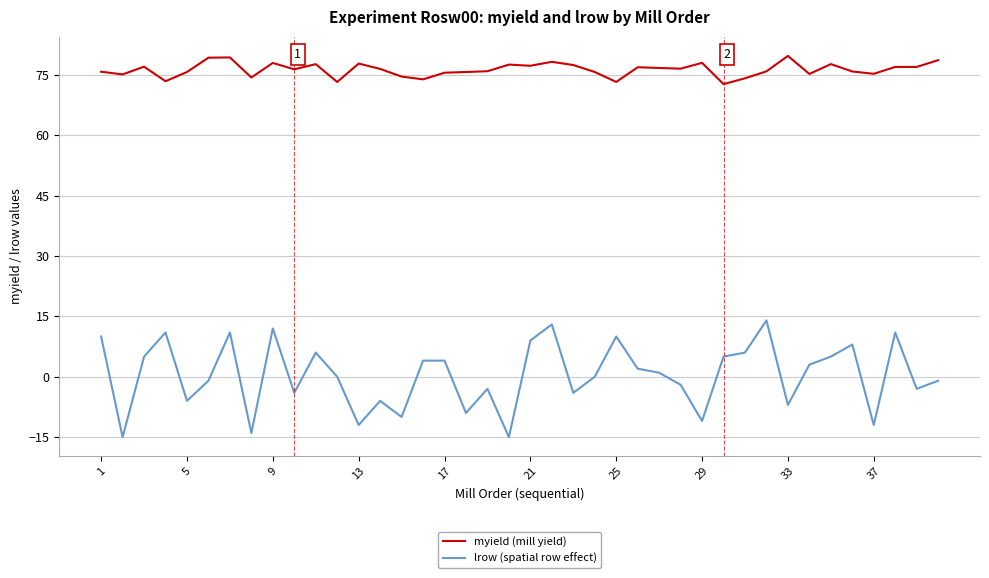

List the series in order of their peak value, highest first.

myield (mill yield), lrow (spatial row effect)